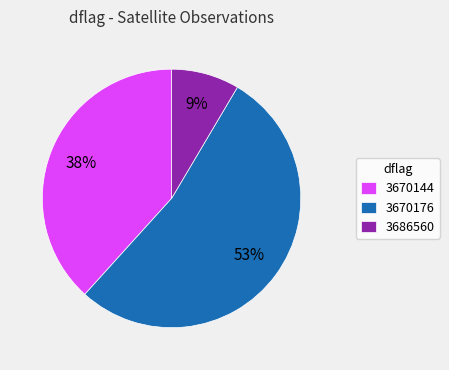

To the nearest percent, what is the combined percentage of 3670144 and 3686560?

47%